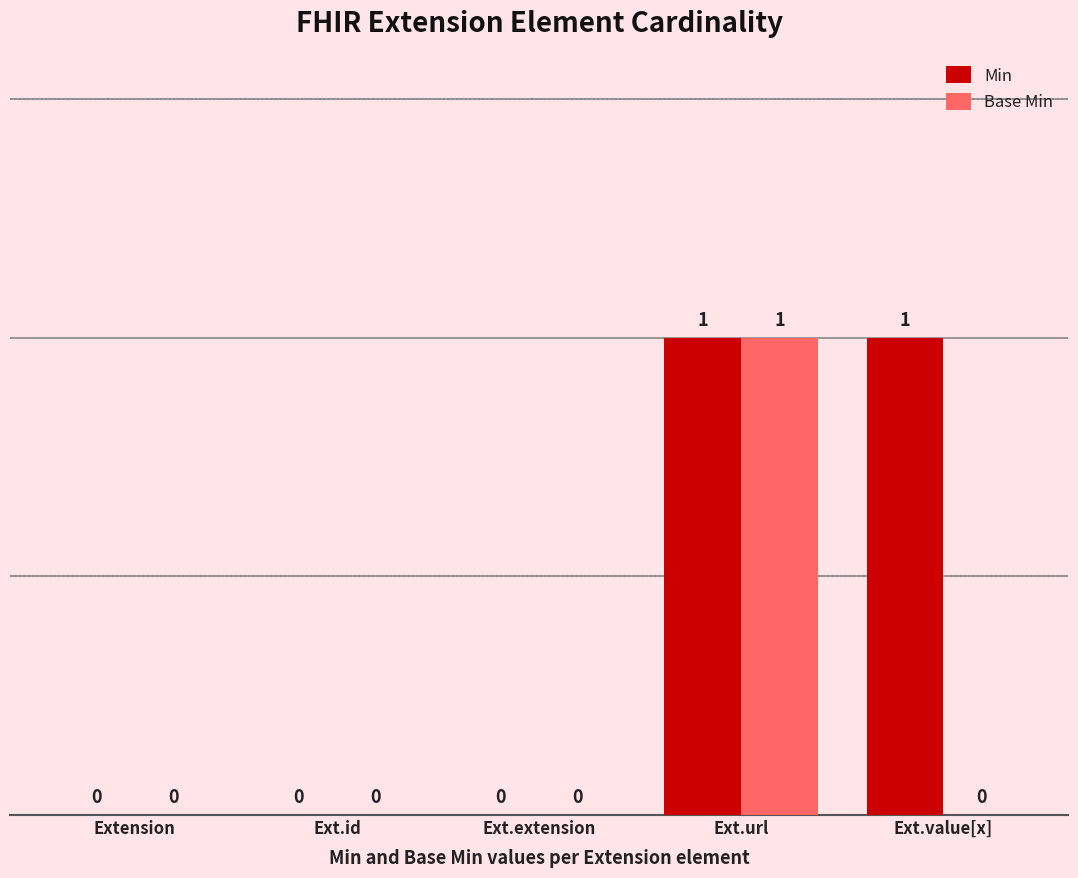

Is it true that Min equals 0 at Ext.url?

False